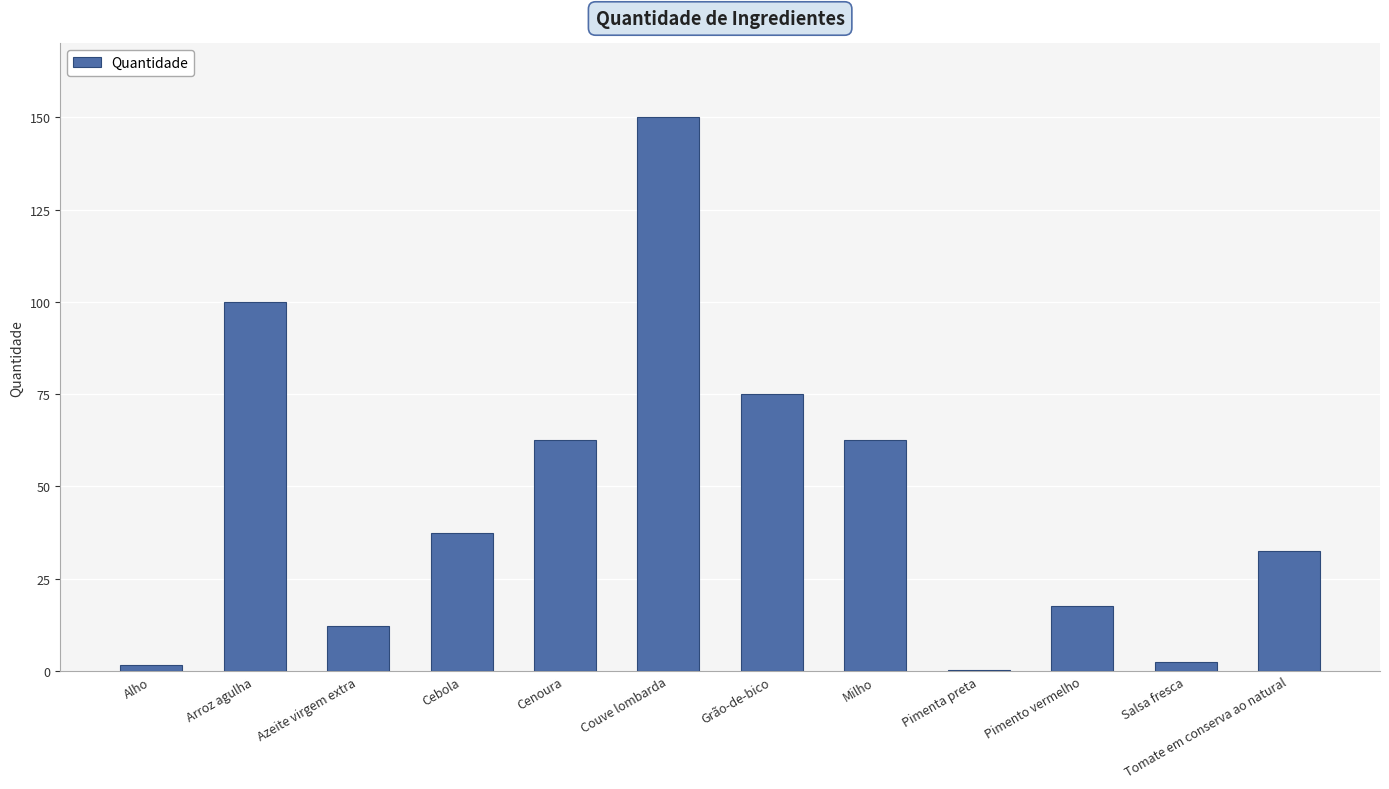

The chart shows a value of 34.1 at Cenoura. True or false?

False